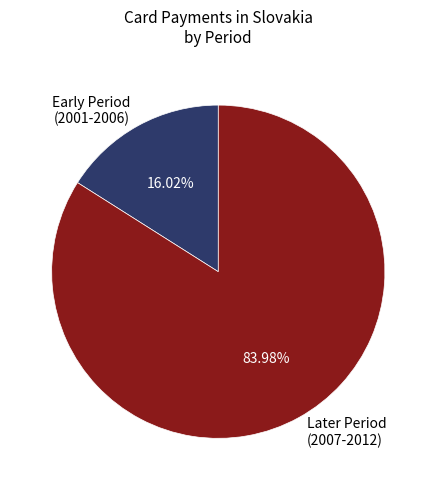

Is Early Period (2001-2006) the majority of the pie?

No